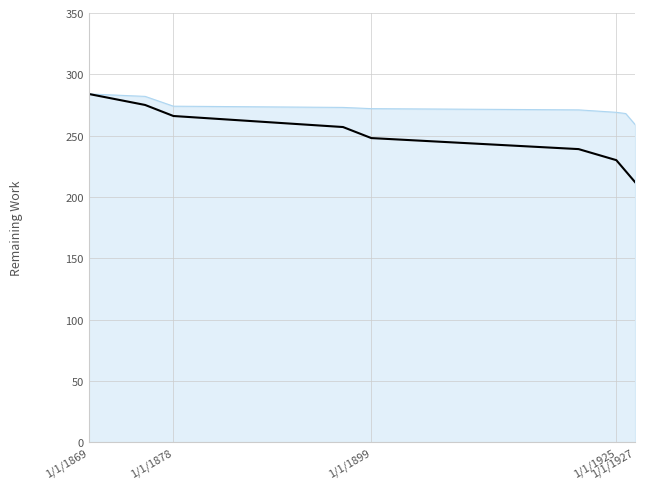

What is the minimum value shown in the chart?

212